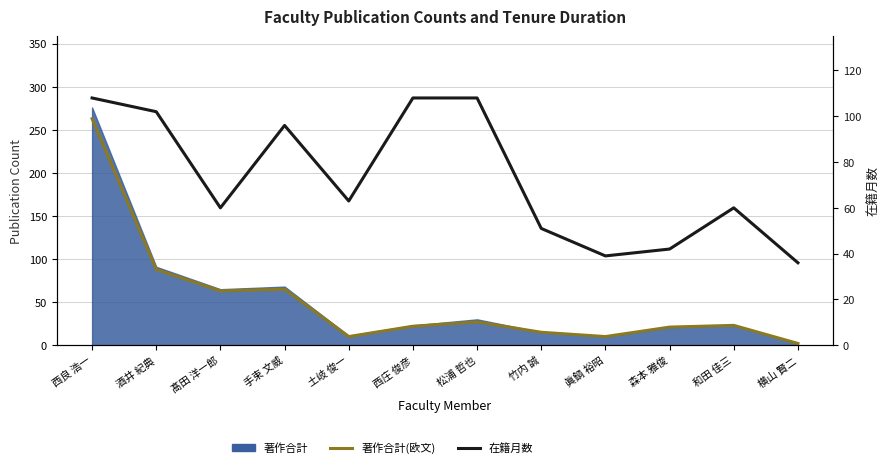

Which series changed the most between 手束 文威 and 西庄 俊彦?

著作合計(欧文)